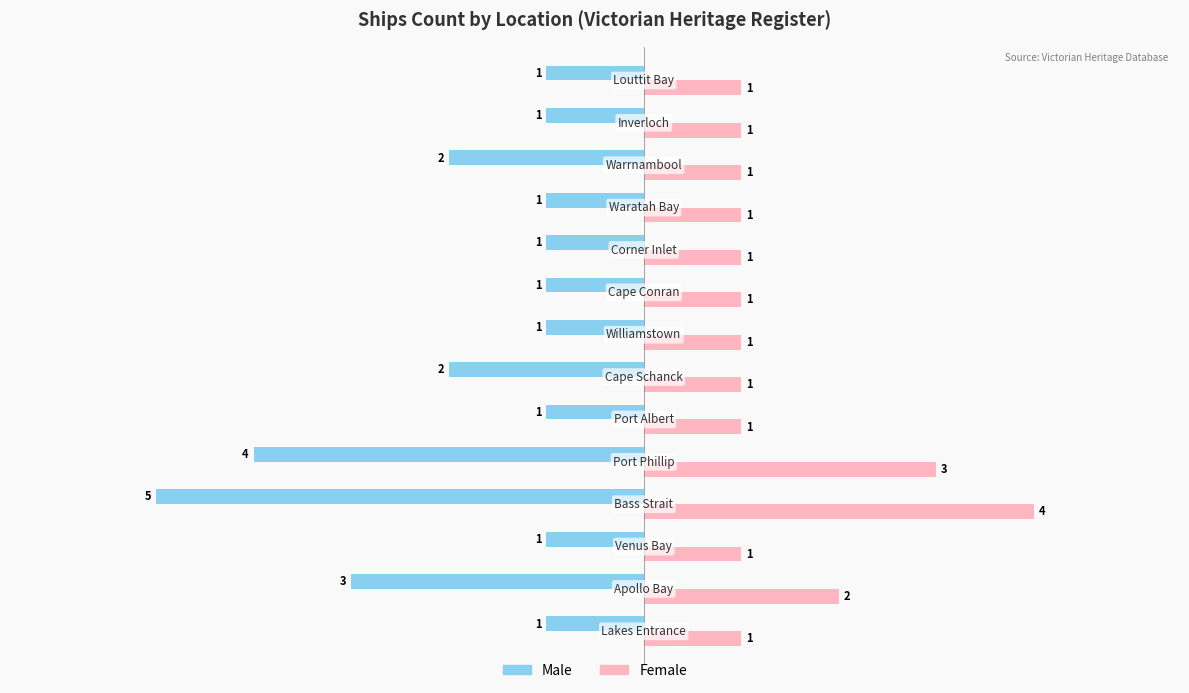

At how many categories does at least one series exceed 0?

14